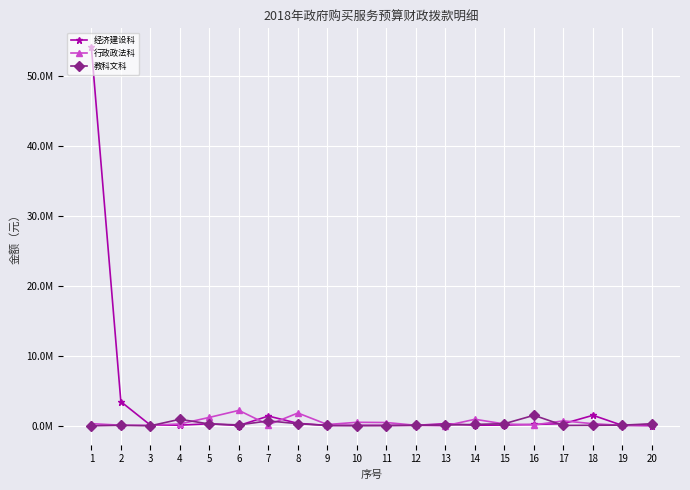

What is the value of the 行政政法科 point at the 10th from the left?

500000